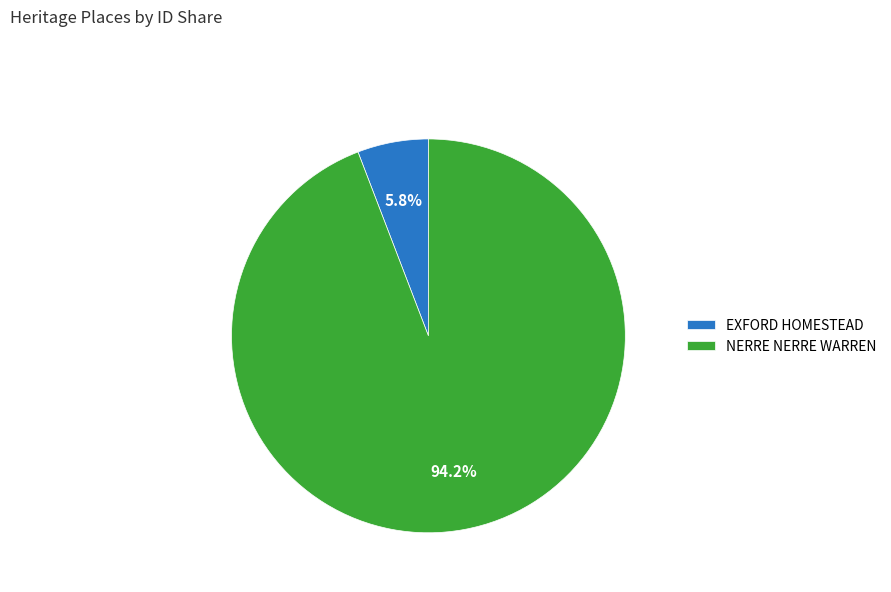

How many segments does this pie chart have?

2